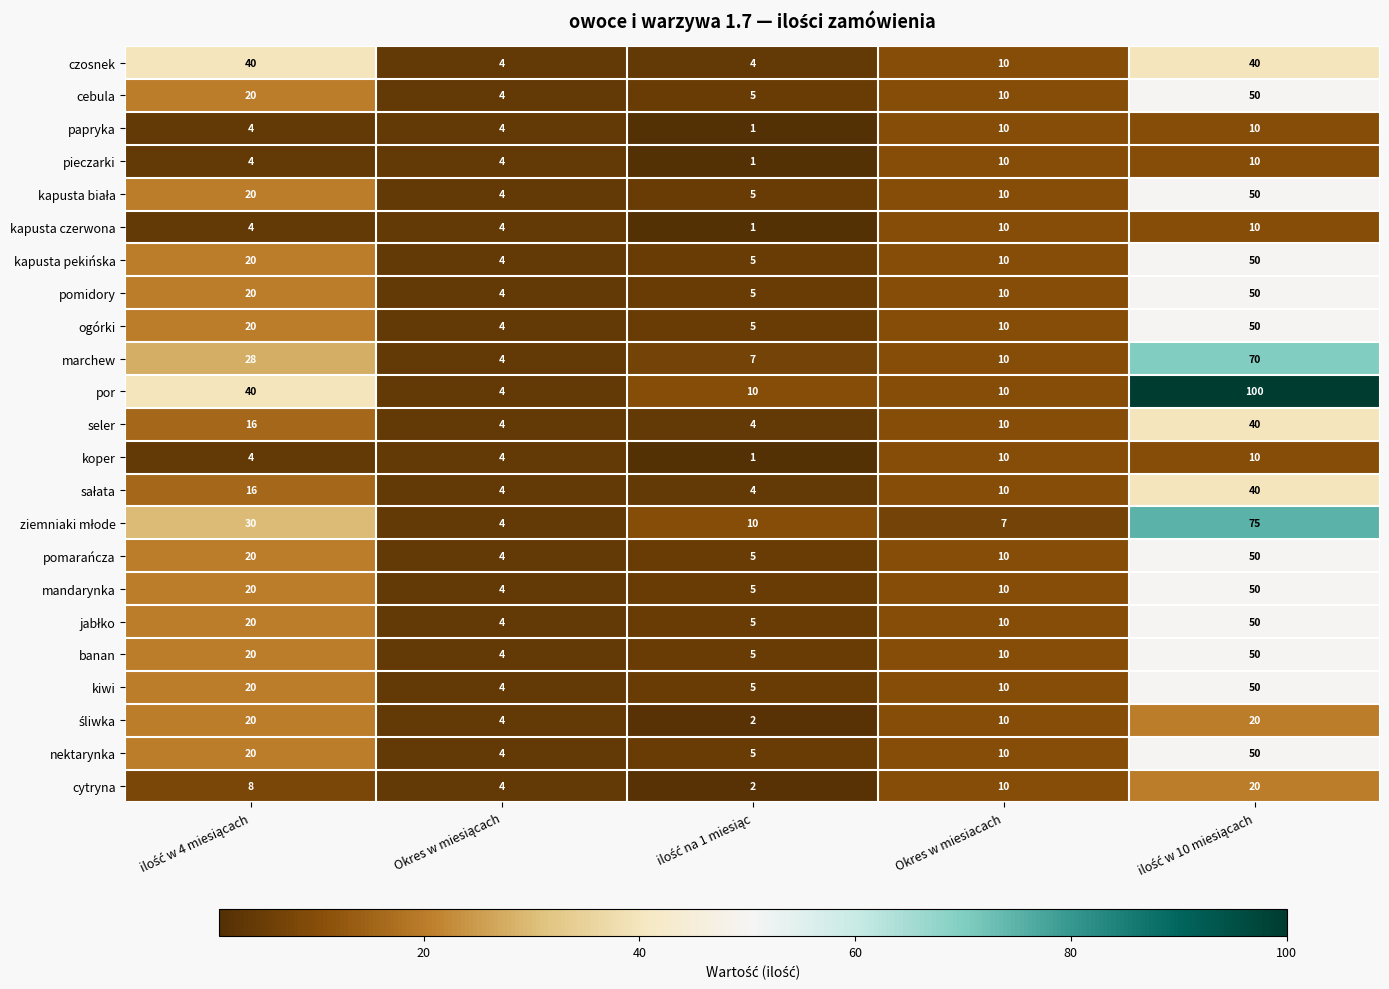

How many data points in kapusta czerwona are less than 4?

1